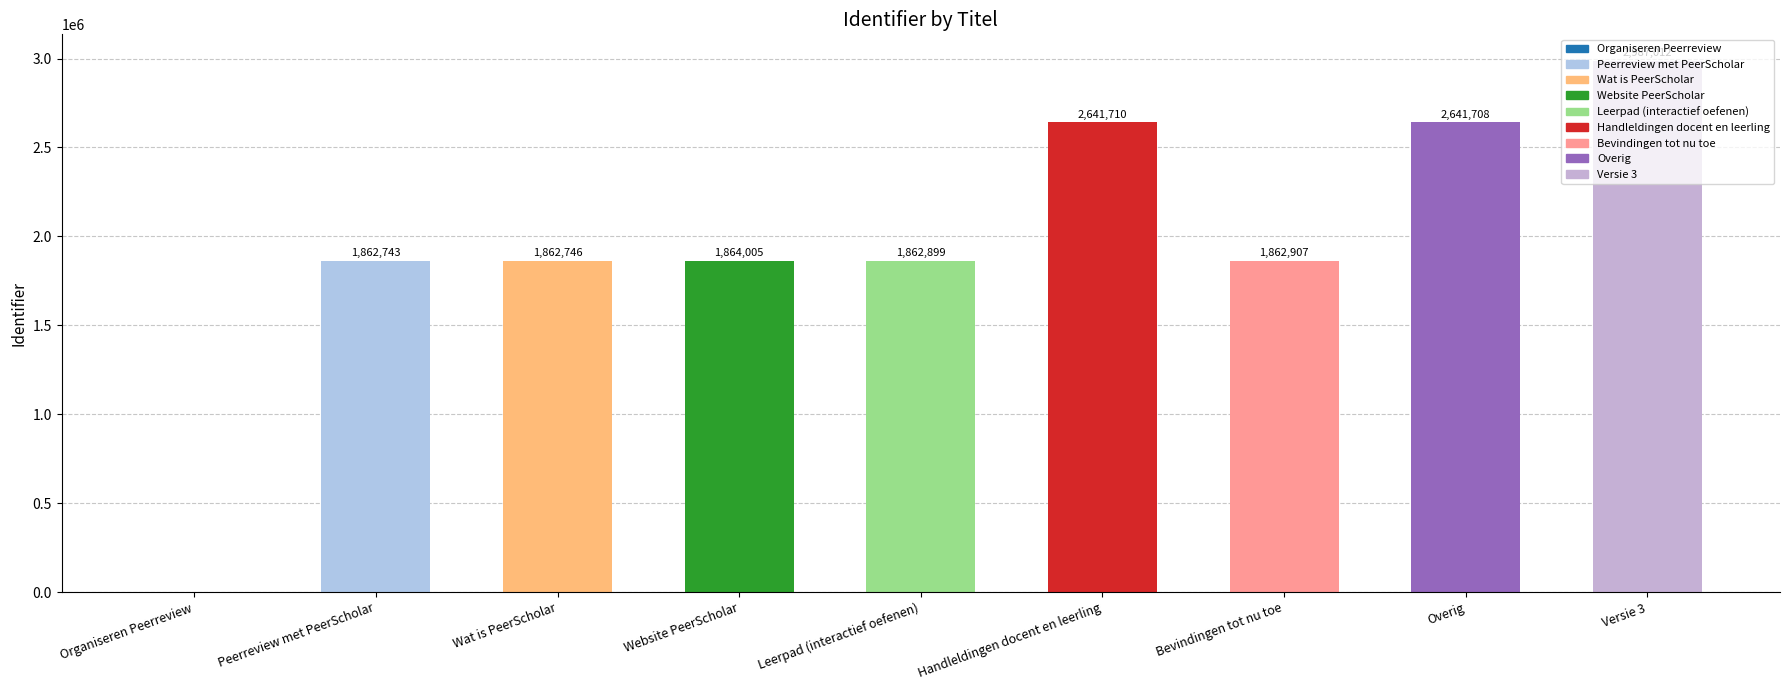

True or false: the data shows 0 at Organiseren Peerreview.

True